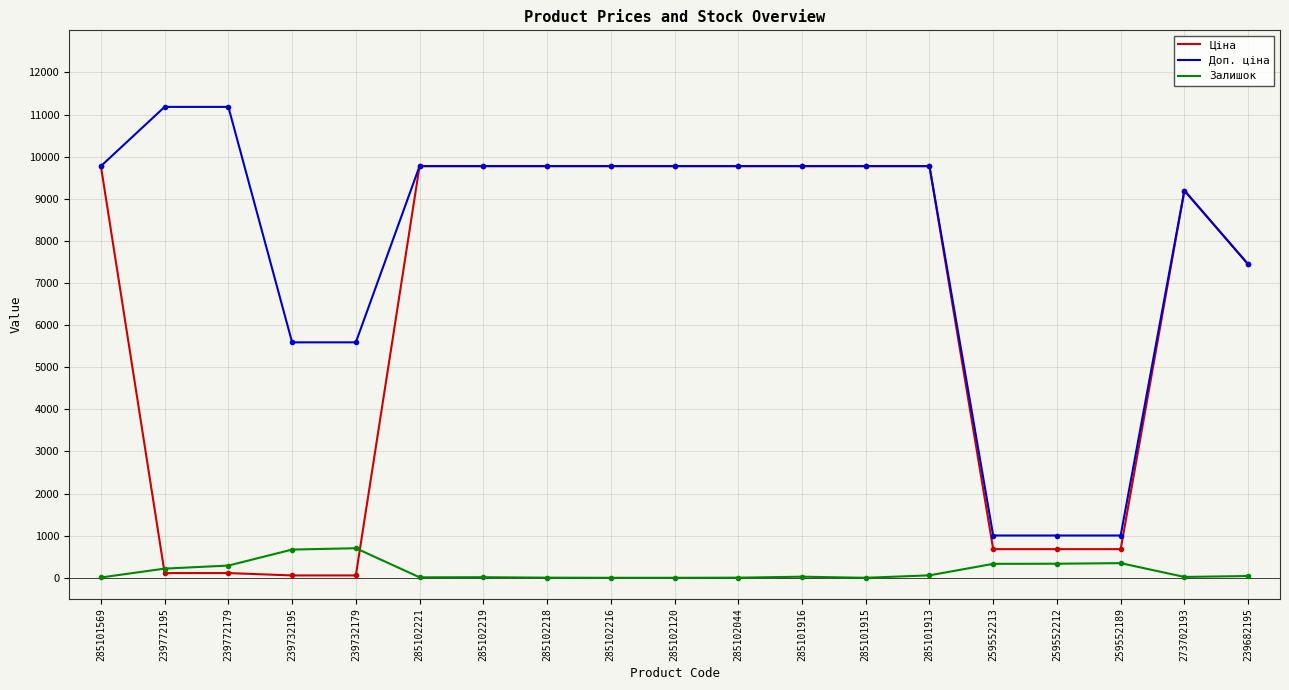

True or false: Залишок and Доп. ціна cross at least once.

False